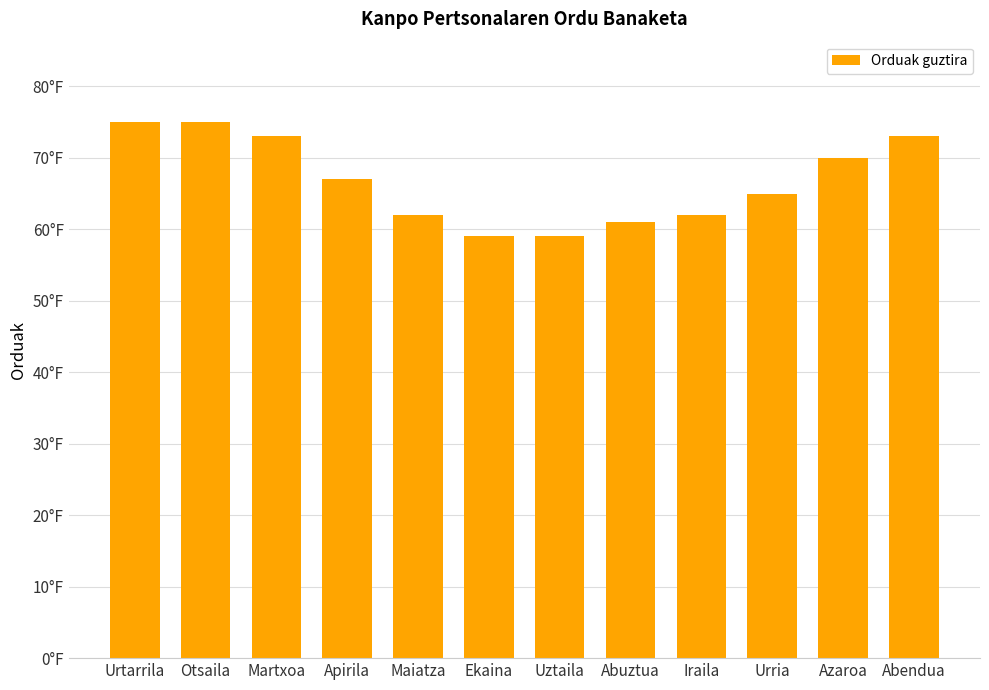

Rank the categories by value from lowest to highest.

Ekaina, Uztaila, Abuztua, Maiatza, Iraila, Urria, Apirila, Azaroa, Martxoa, Abendua, Urtarrila, Otsaila